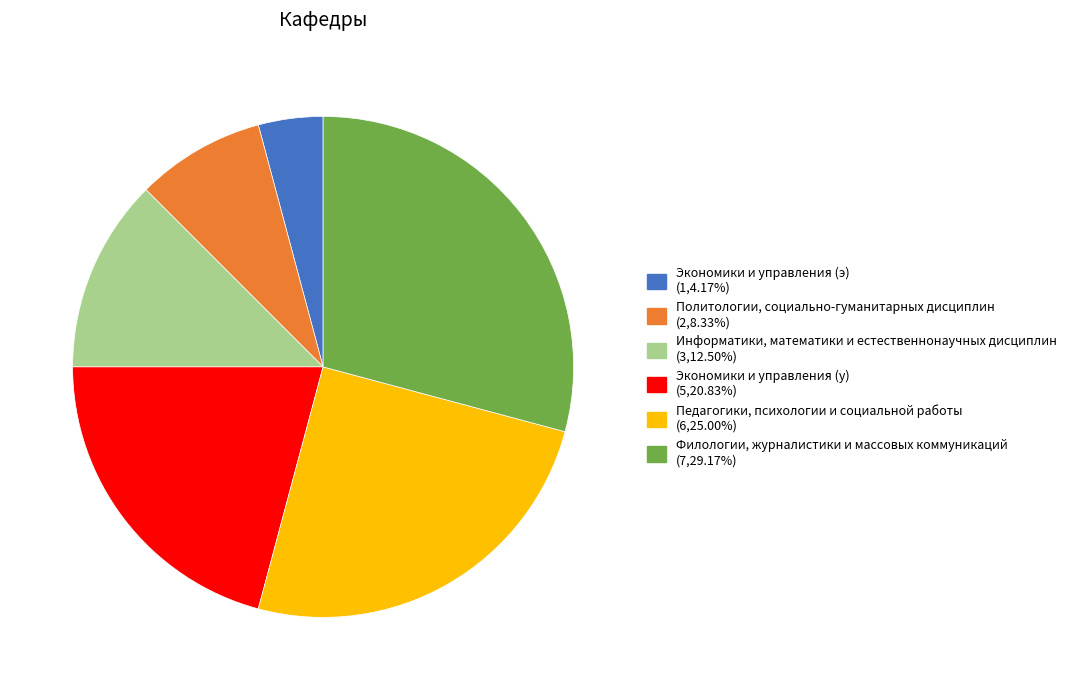

Does Педагогики, психологии и социальной работы account for over 50% of the chart?

No